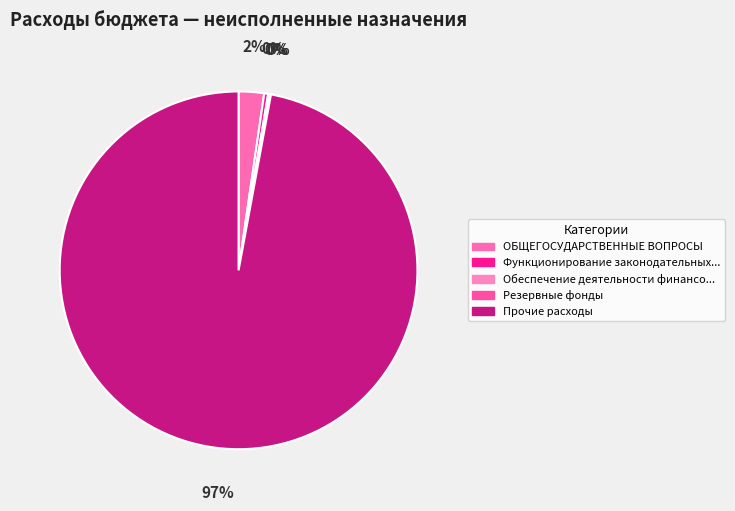

How many segments does this pie chart have?

5